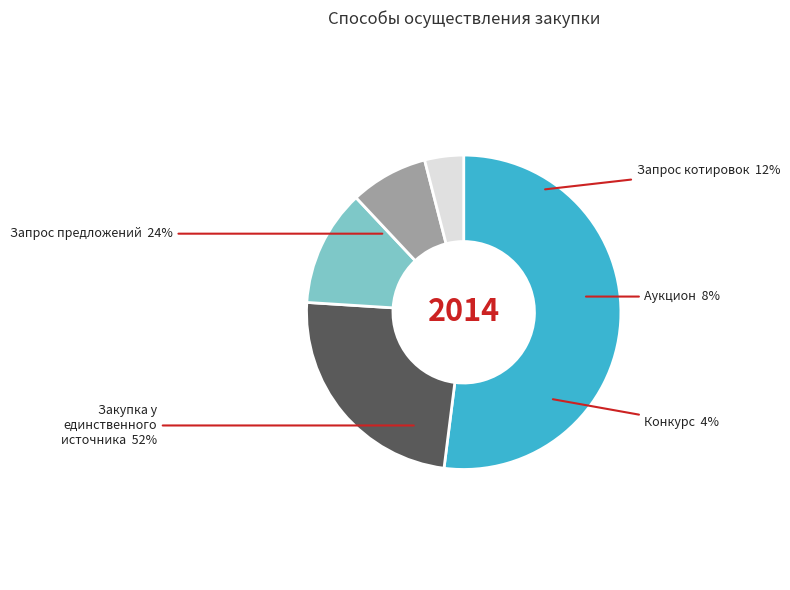

How many slices are in this pie chart?

5